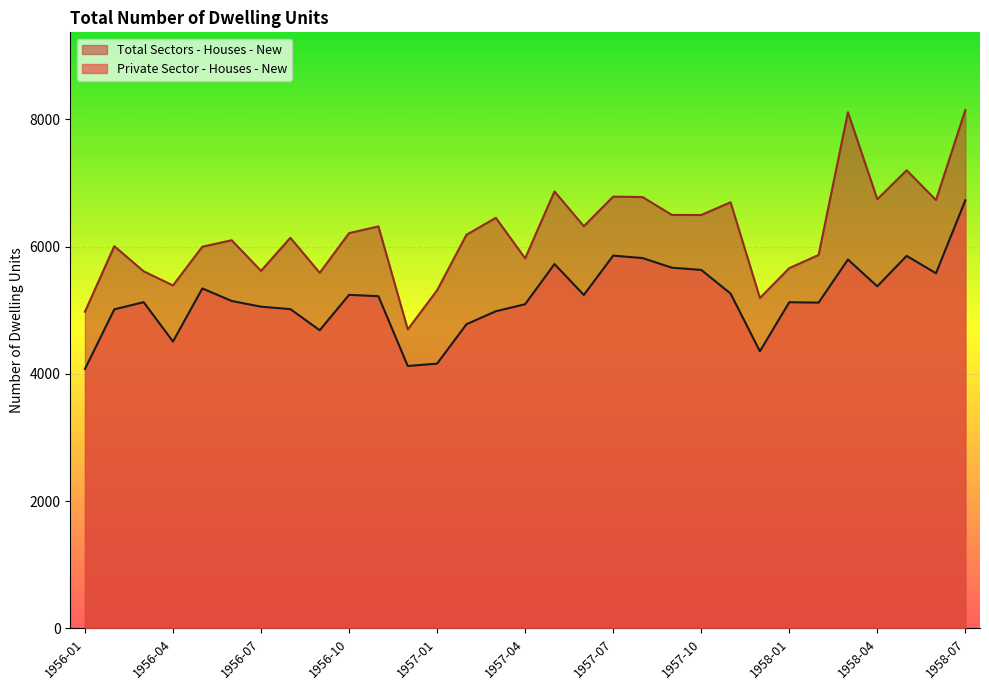

In Private Sector - Houses - New, how many points are higher than both neighbors (excluding endpoints)?

8